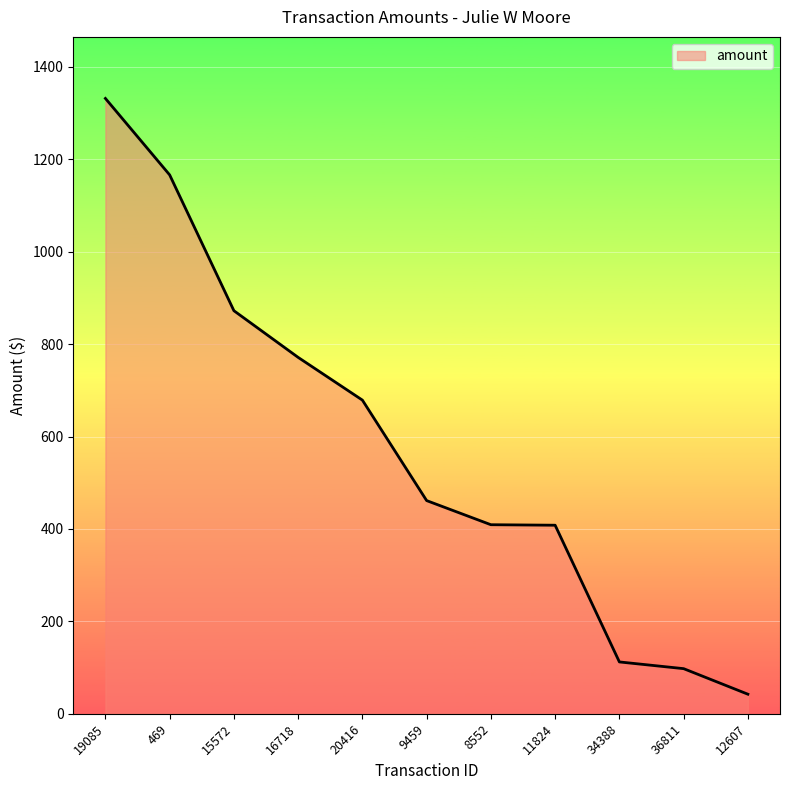

The chart shows a value of 112.2 at 34388. True or false?

True